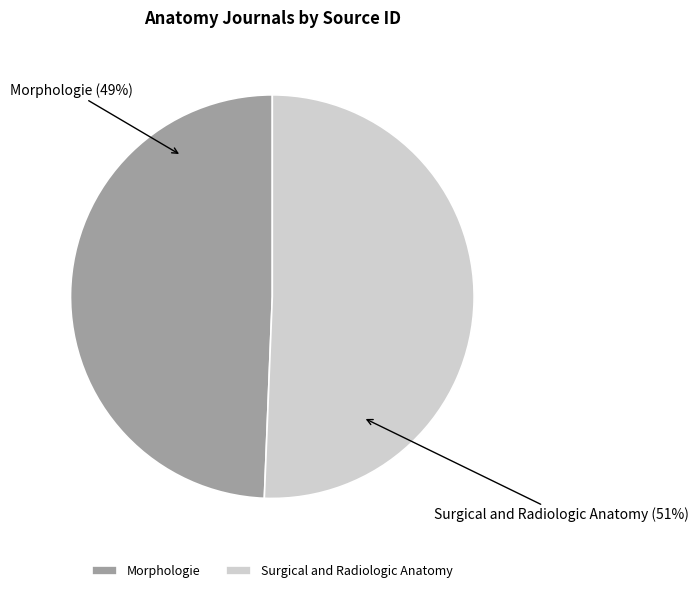

Is there any slice that represents more than half of the pie?

Yes